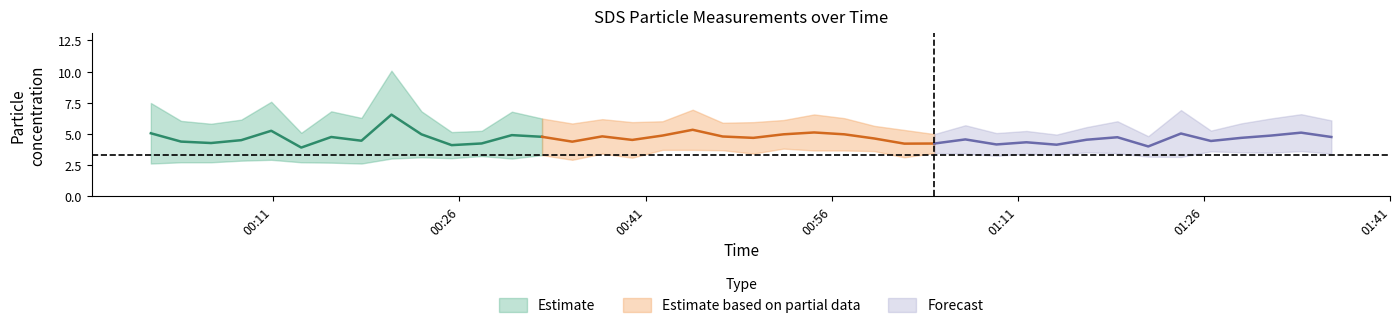

Where is SDS_P1 nearest to the value 7?

18